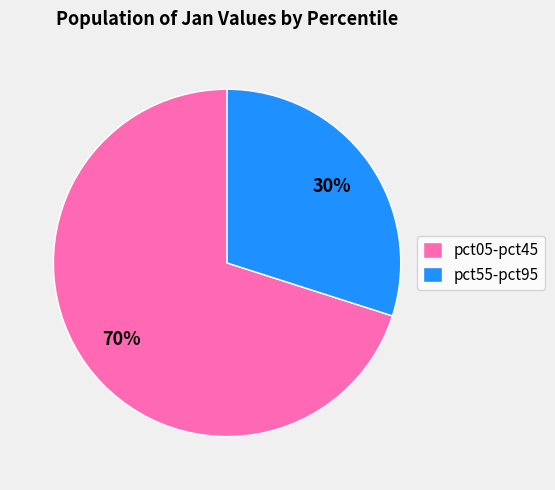

To the nearest percent, what portion does pct05-pct45 represent?

70%